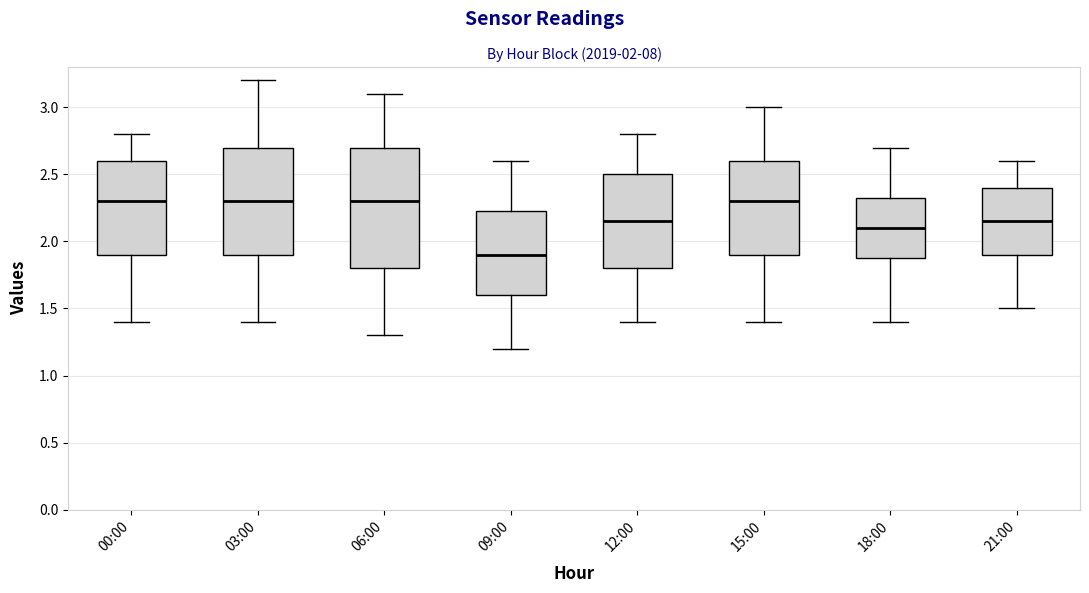

Which box is the tallest, from its lower edge to its upper edge?

06:00